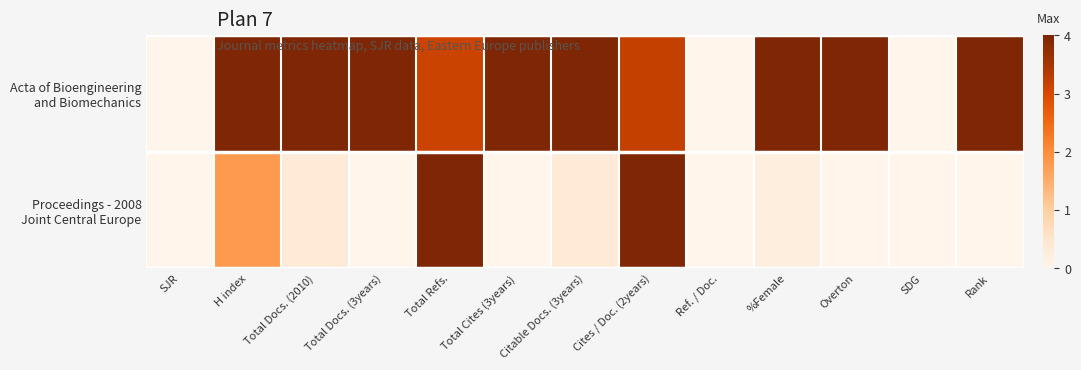

At which category does the chart reach its minimum across all series?

SJR